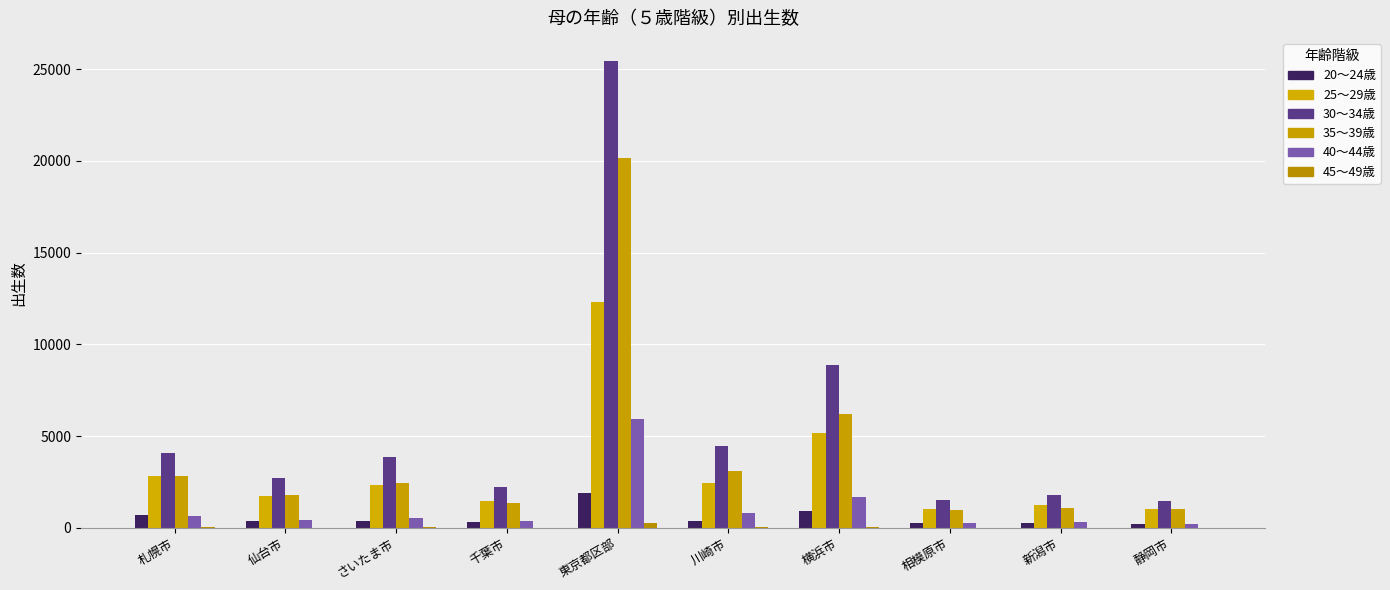

At which category is the sum across all series the highest?

東京都区部